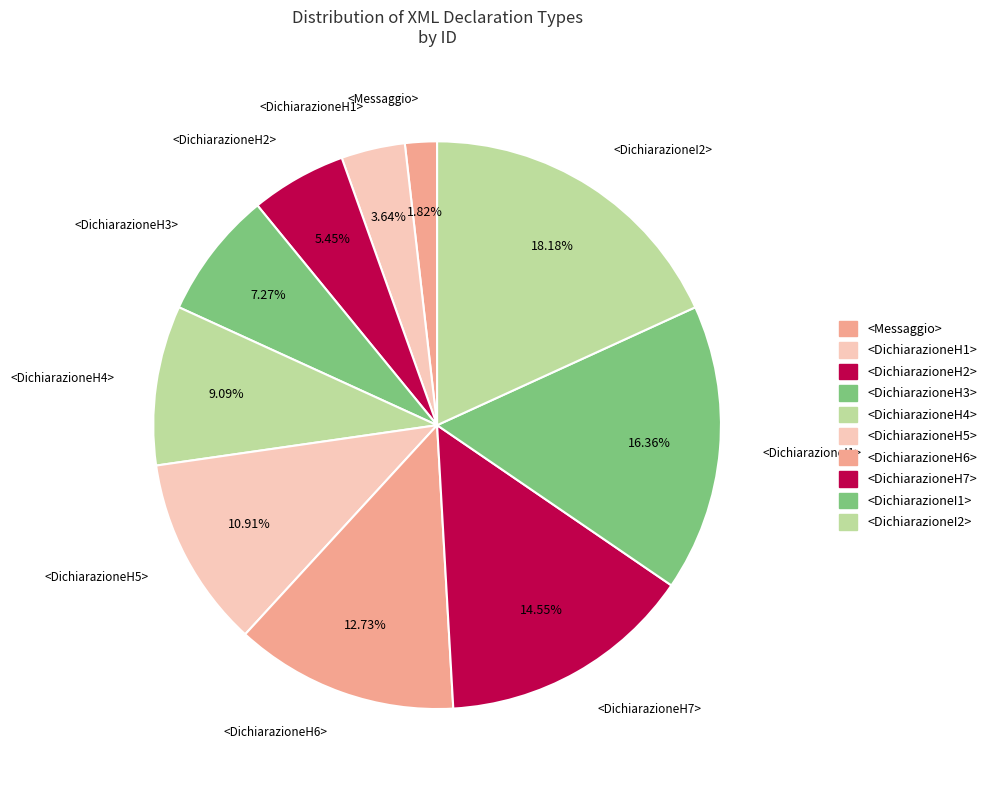

How many segments does this pie chart have?

10